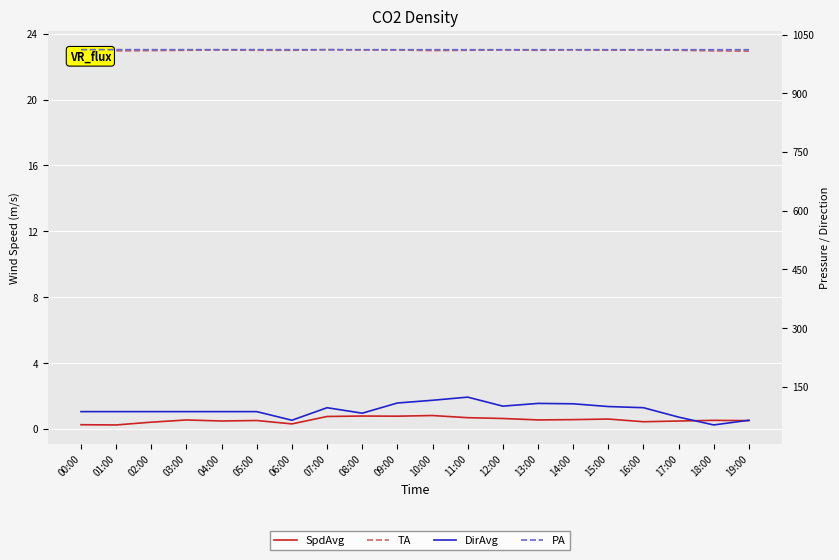

How many interior local peaks does the DirAvg series have?

3